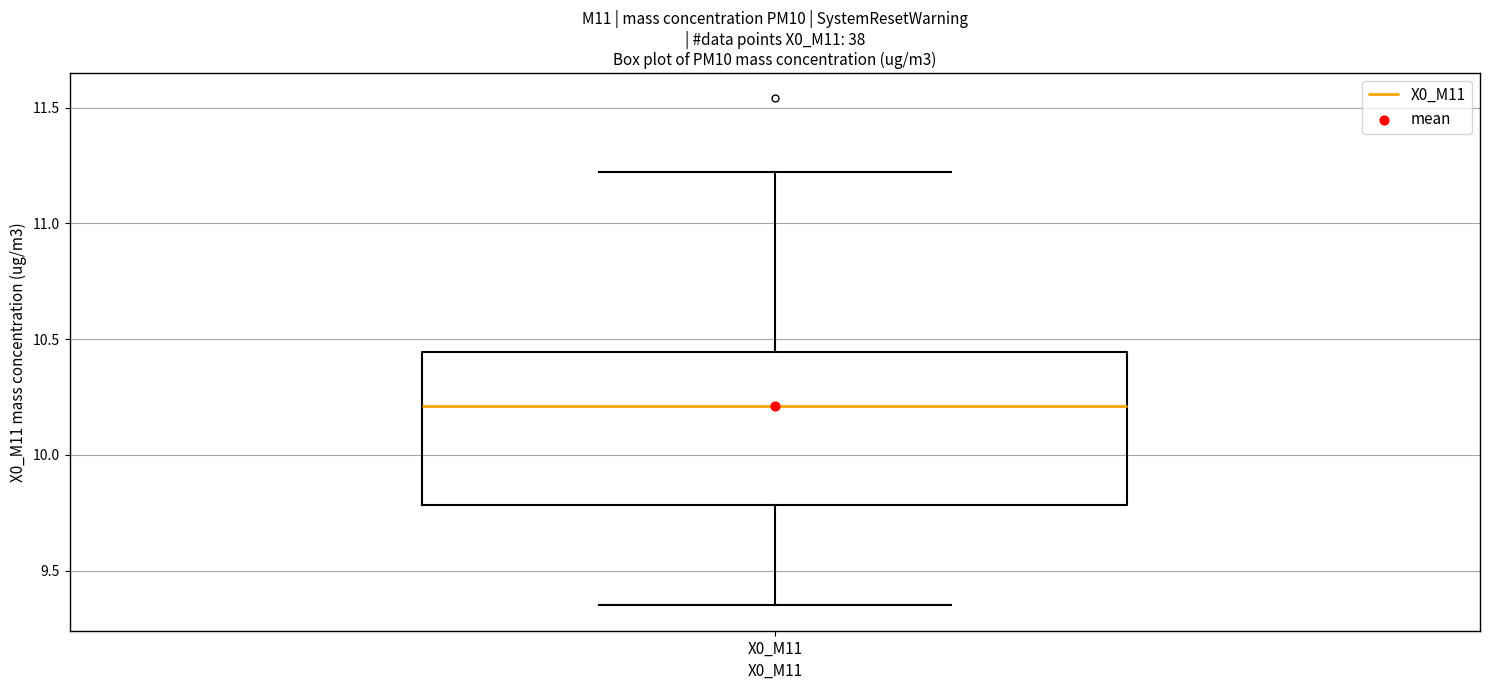

Where does the median line of the box for X0_M11 sit on the y-axis? The values are not printed on the chart, so give them approximately, as read against the axis.

10.20